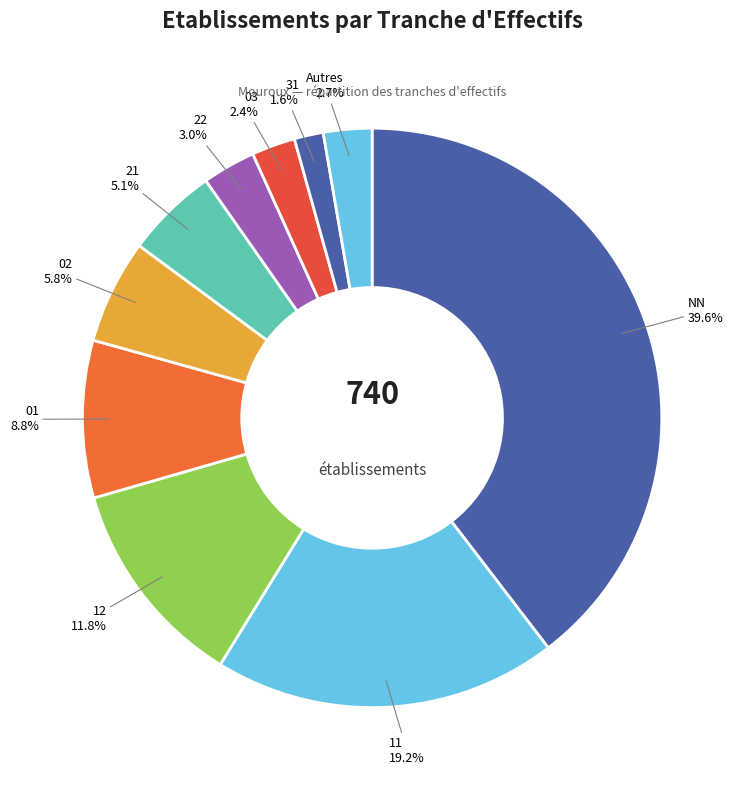

What portion of the pie excludes Autres?

97.3%